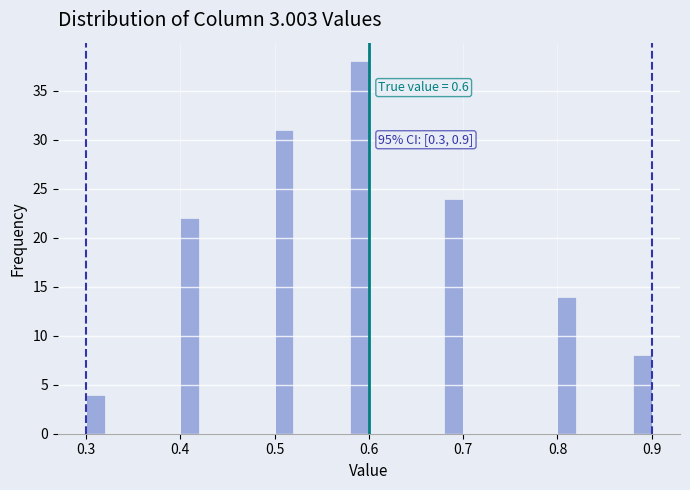

Read against the x-axis, roughly where is the centre of the tallest bar?

0.59